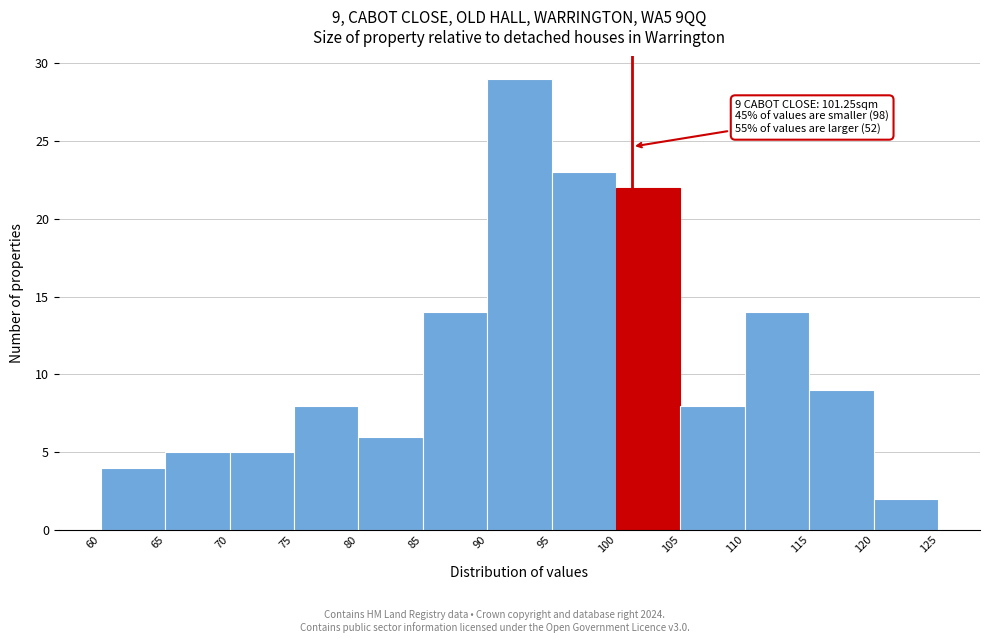

Which range on the x-axis has the tallest bar?

90 to 95